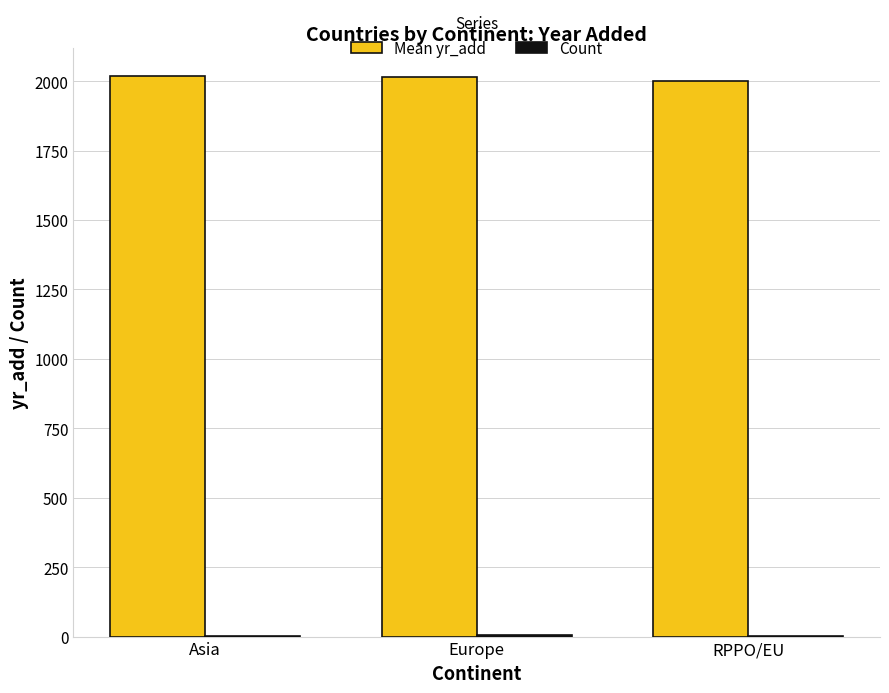

What is the maximum value shown in the chart?

2017.0